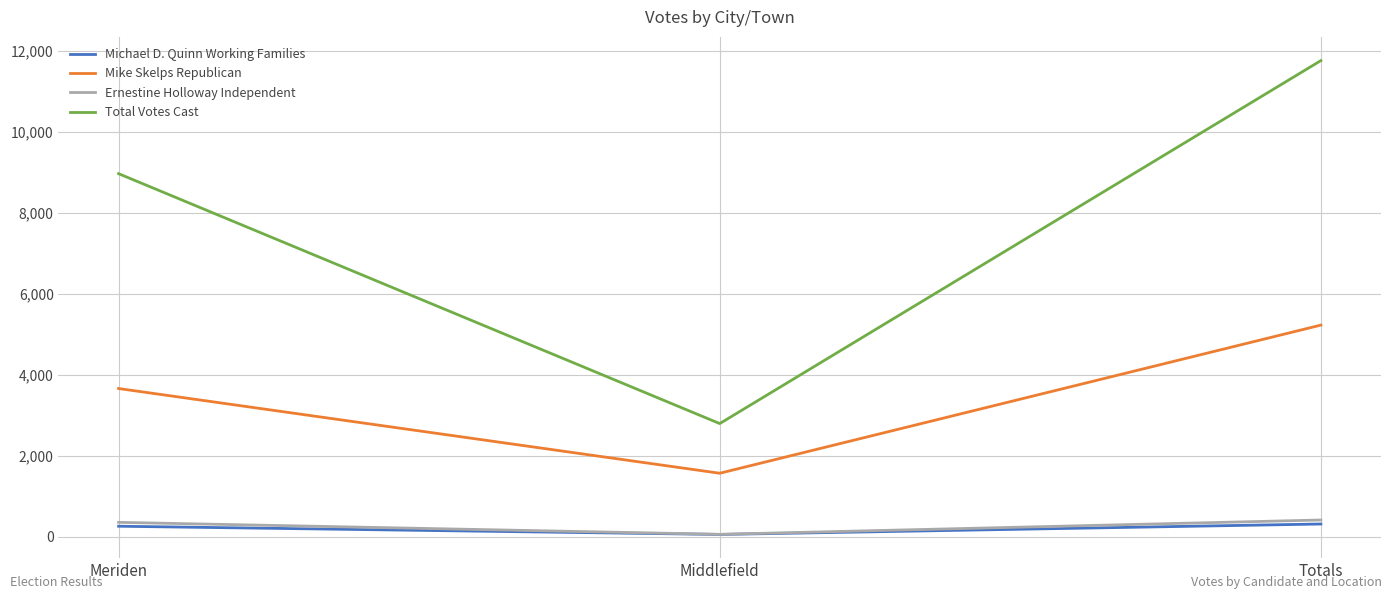

Which category has the lowest value in the Total Votes Cast series?

Middlefield